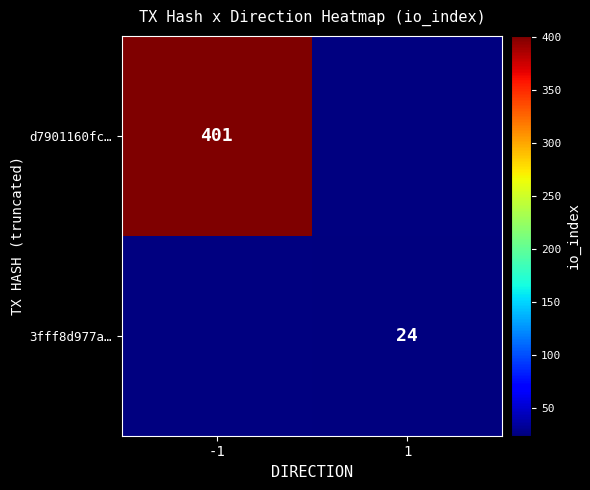

How many categories are shown in the chart?

2